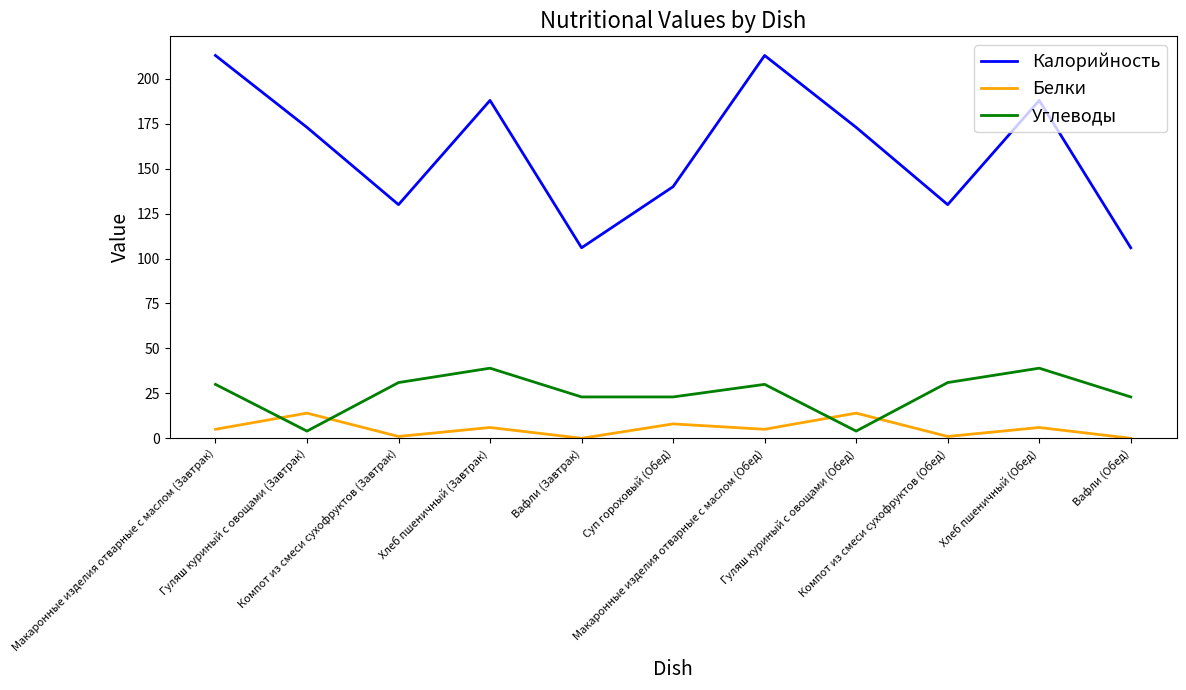

What is the lowest value of the Калорийность series?

106